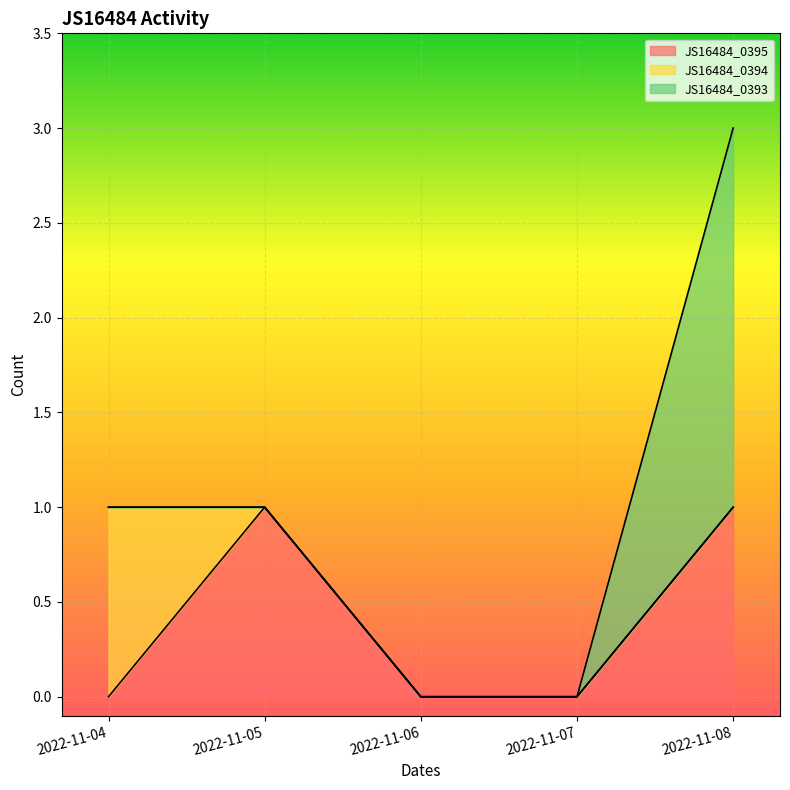

At which label does JS16484_0393 reach its peak?

2022-11-08